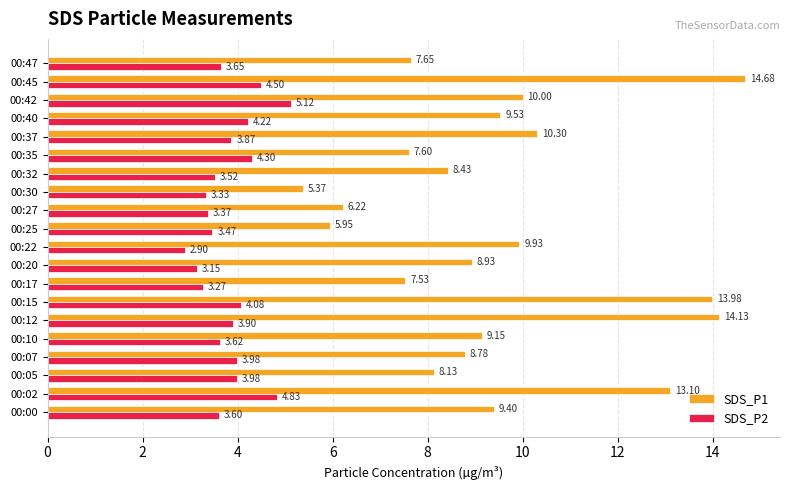

What are all the series names shown in the legend?

SDS_P1, SDS_P2